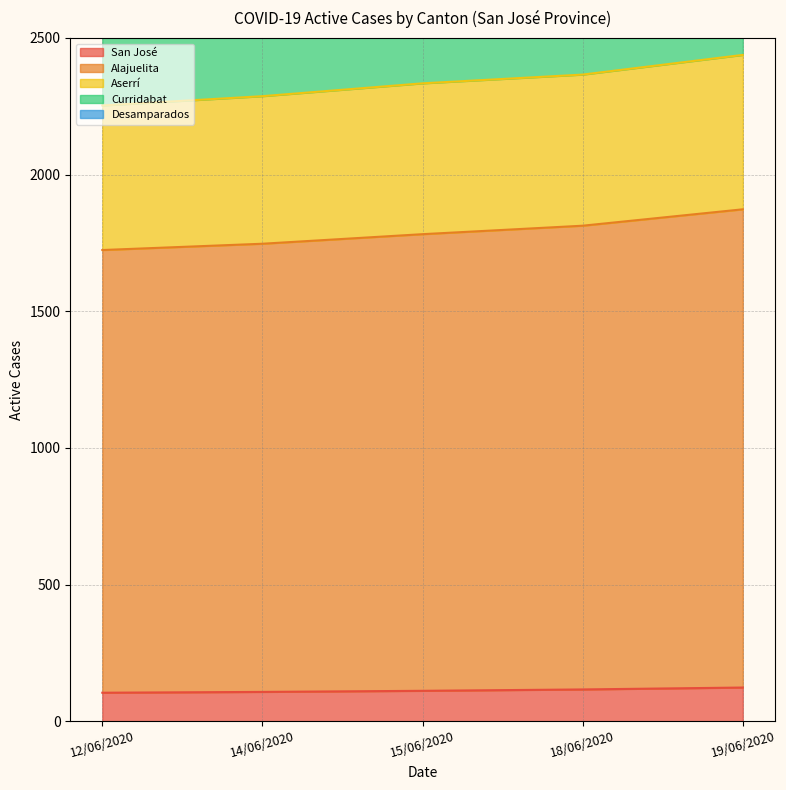

The value of San José at 19/06/2020 is 123. True or false?

True